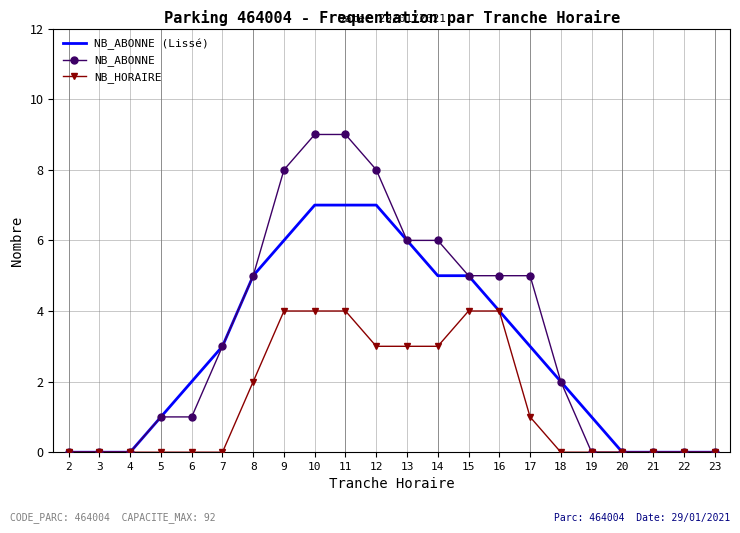

The NB_HORAIRE series shows 0 at 4. True or false?

True